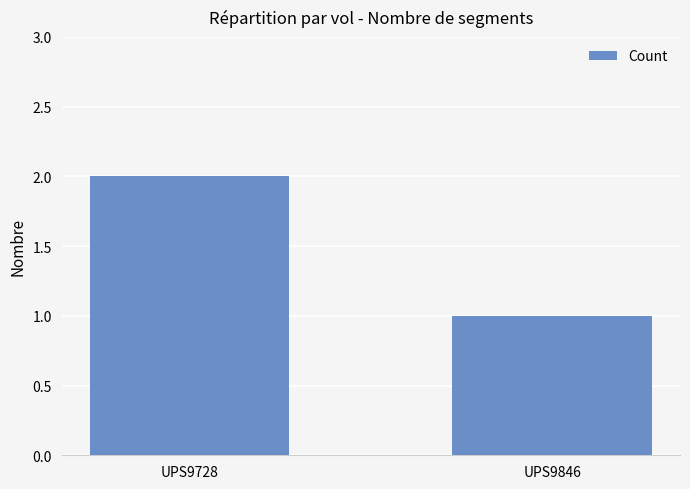

What is the difference between the maximum and minimum values?

1